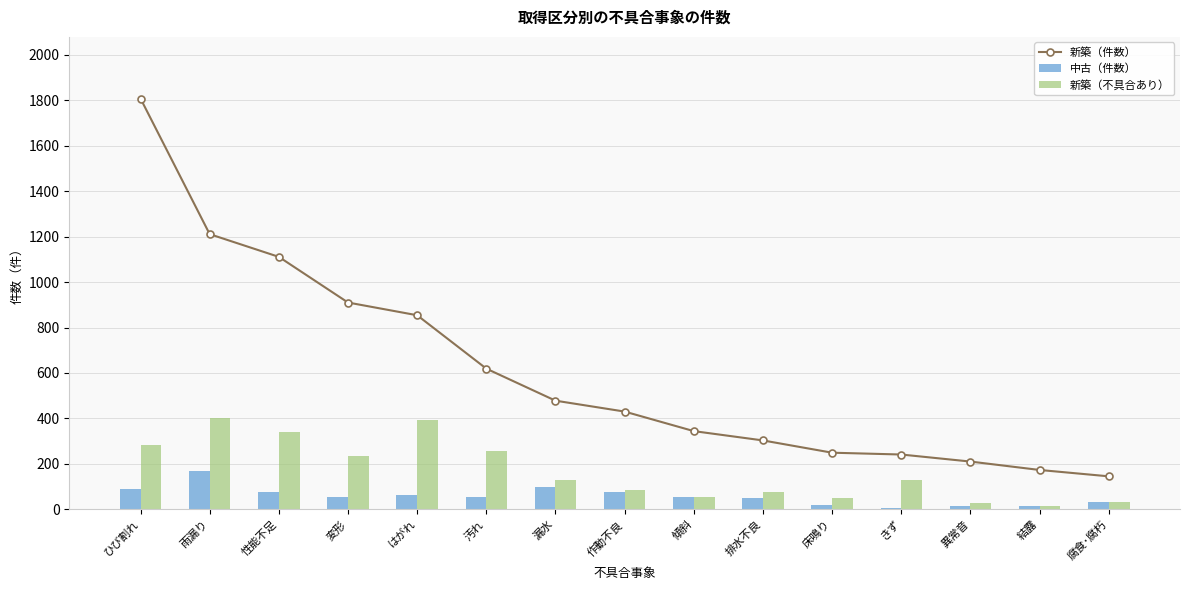

What is the total value across all series at 雨漏り?

1782